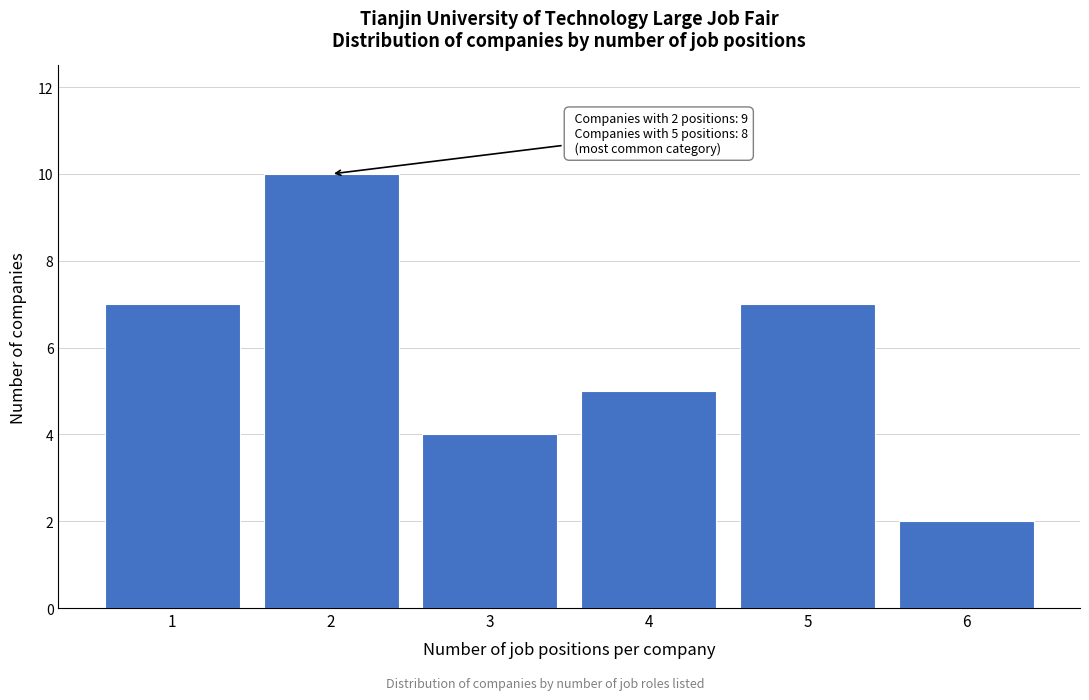

Reading left to right, list all the values displayed in this chart.

7	10	4	5	7	2